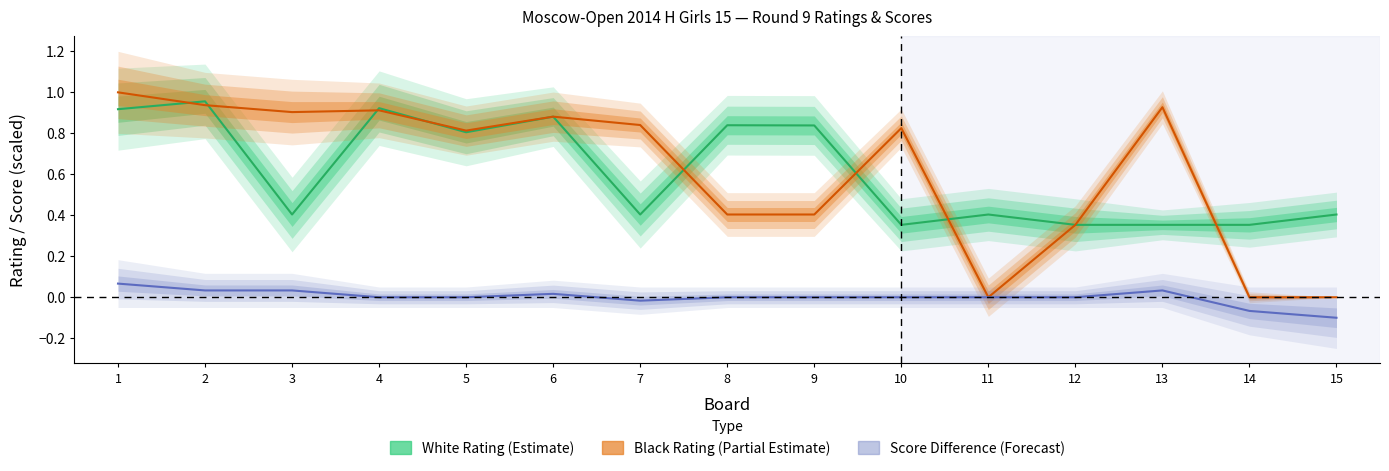

What are all the series names shown in the legend?

White Rating (Estimate), Black Rating (Partial Estimate), Score Difference (Forecast)